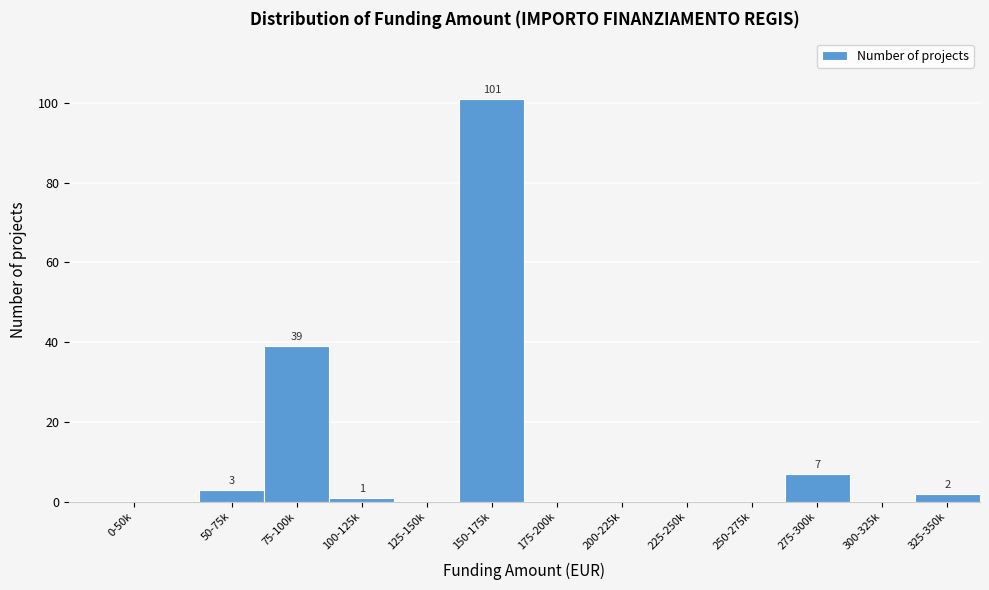

Reading left to right, transcribe all the data shown in this chart.

0-50k=0	50-75k=3	75-100k=39	100-125k=1	125-150k=0	150-175k=101	175-200k=0	200-225k=0	225-250k=0	250-275k=0	275-300k=7	300-325k=0	325-350k=2